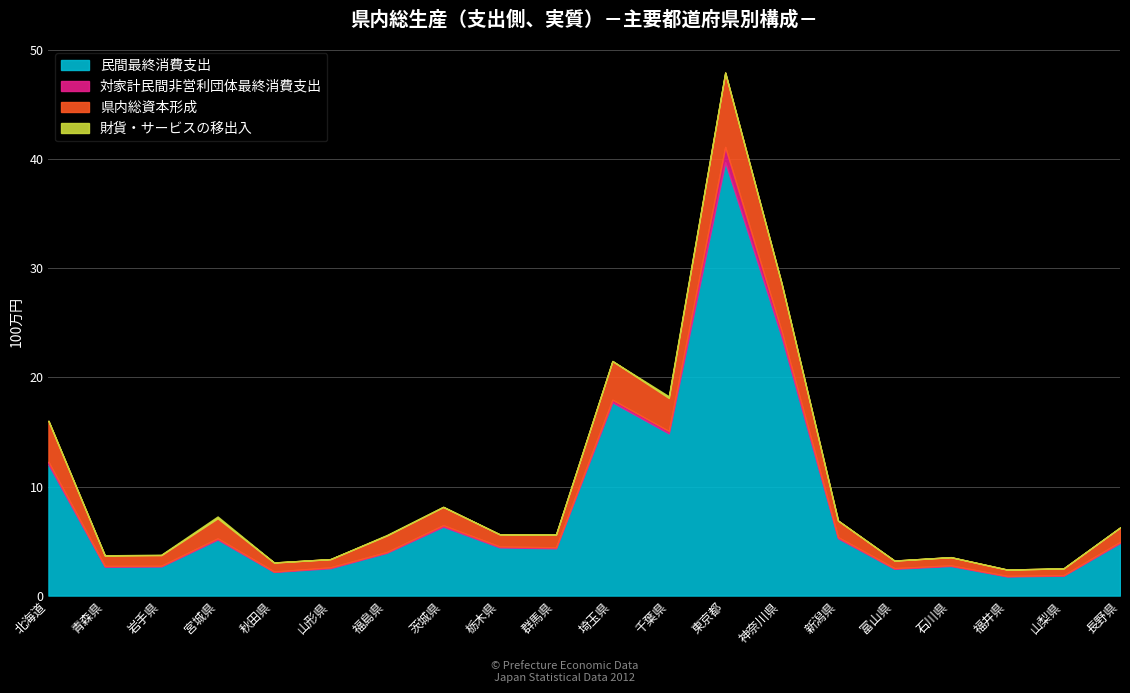

The value of 県内総資本形成 at 秋田県 is 826180. True or false?

True